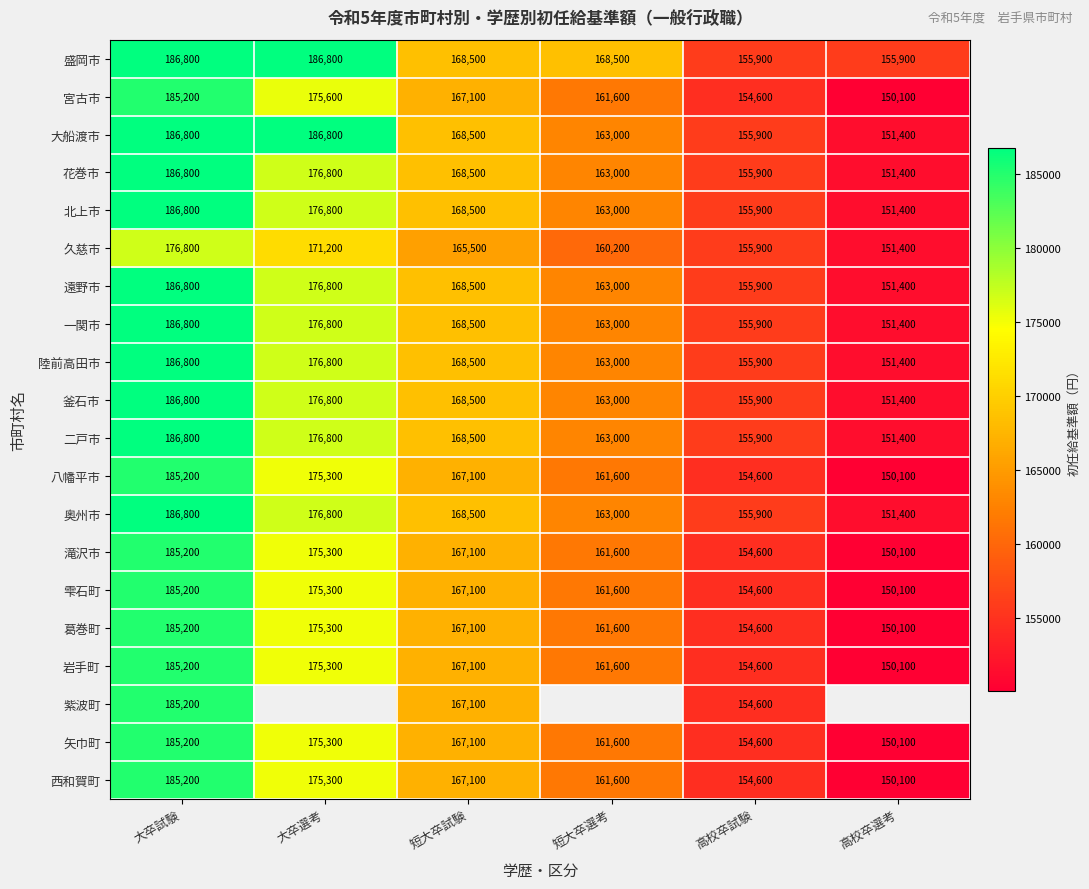

What is the difference between the 釜石市 values at 高校卒選考 and 大卒選考?

25400